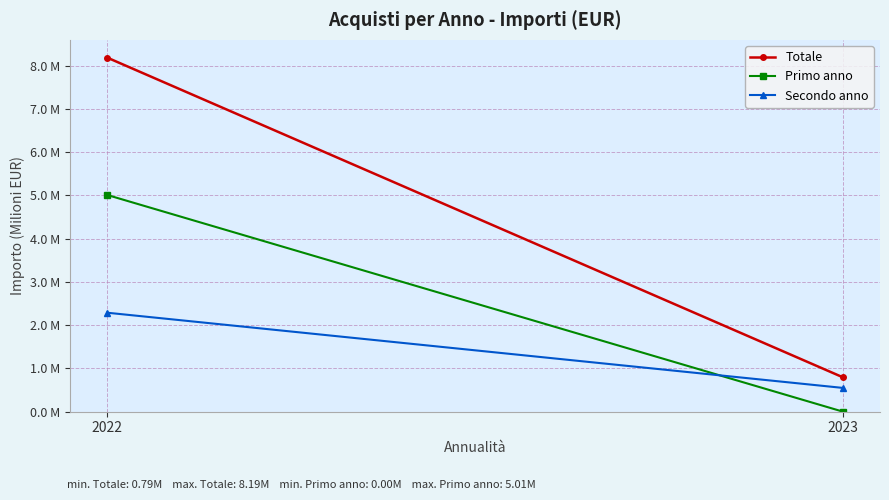

The Totale series shows 2.2 at 2022. True or false?

False